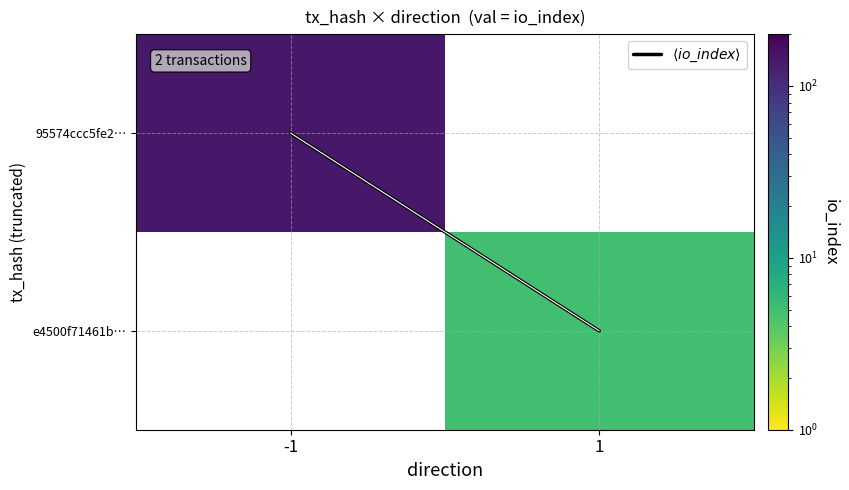

Which series has the largest total across all categories?

$\langle io\_index \rangle$